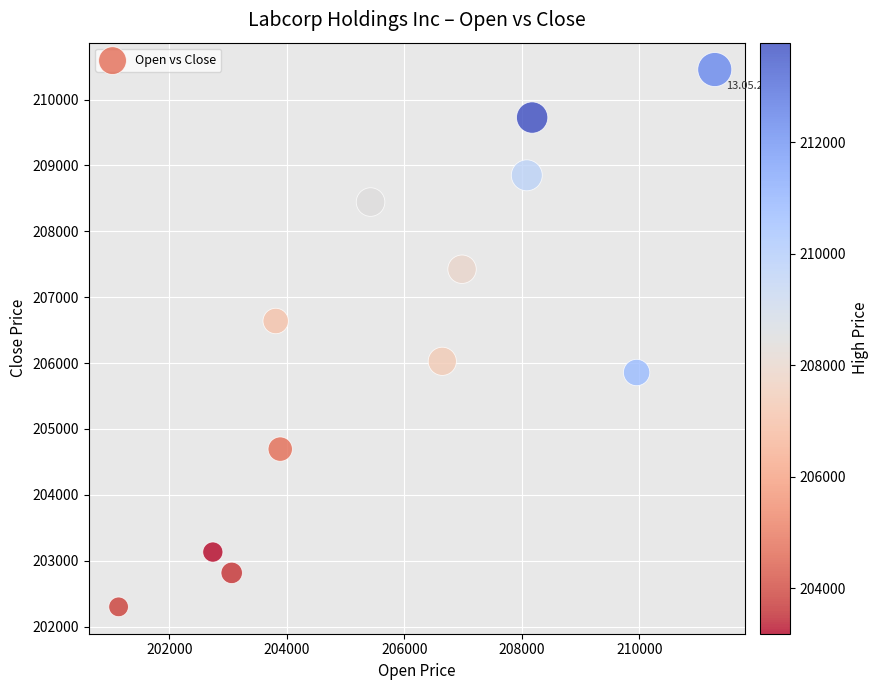

What is the average Y value?

206364